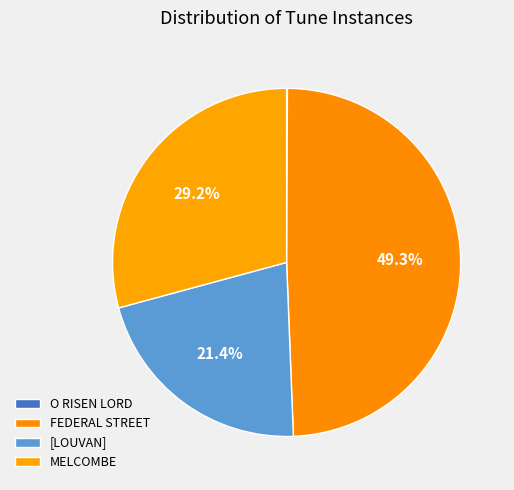

Which category has the smallest portion of the pie?

O RISEN LORD